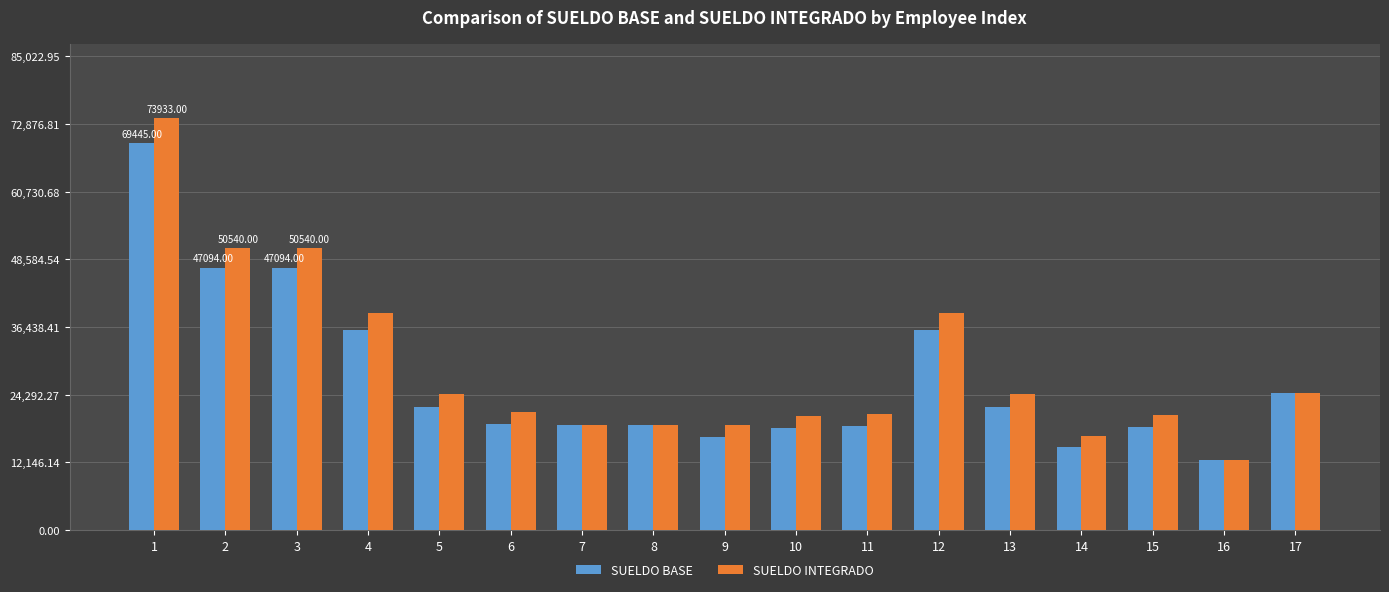

Rank the series by their maximum value, from highest to lowest.

SUELDO INTEGRADO, SUELDO BASE